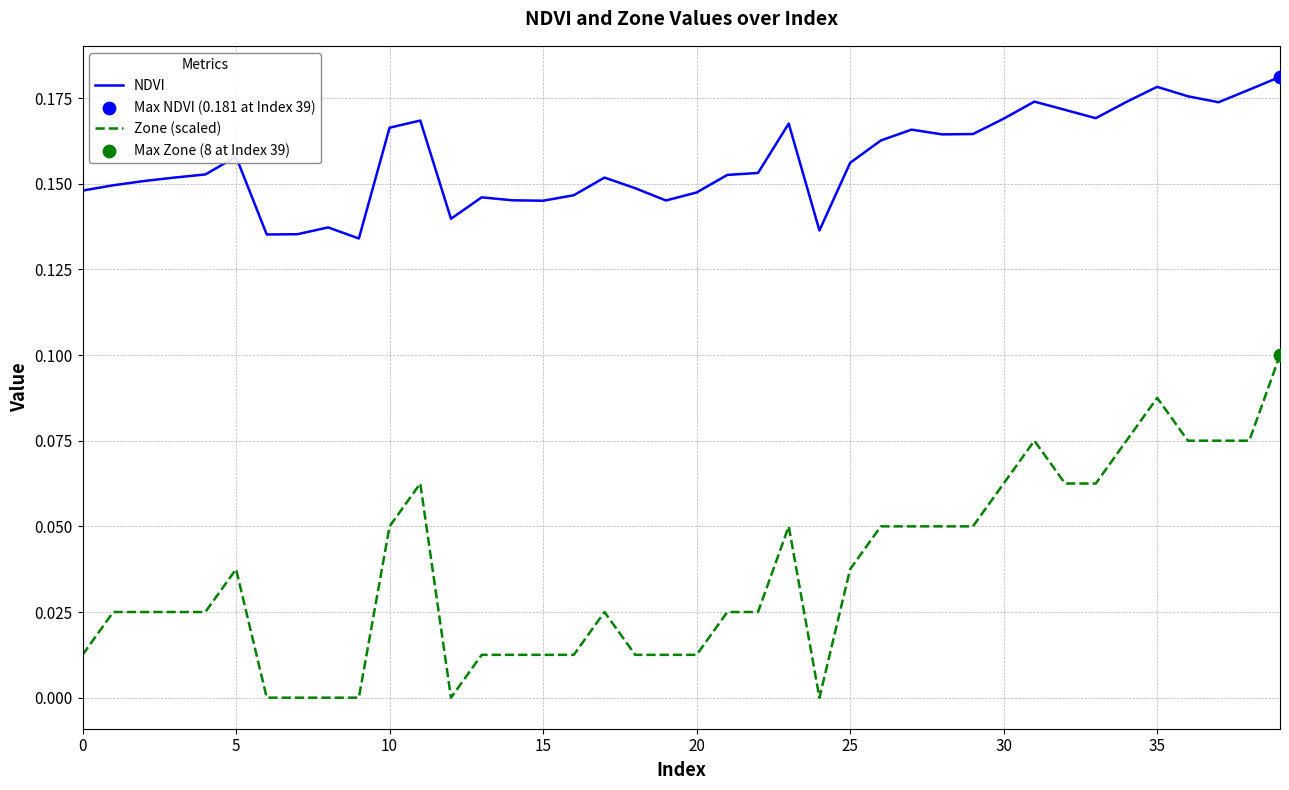

Which series has the widest spread of values?

Zone (scaled)